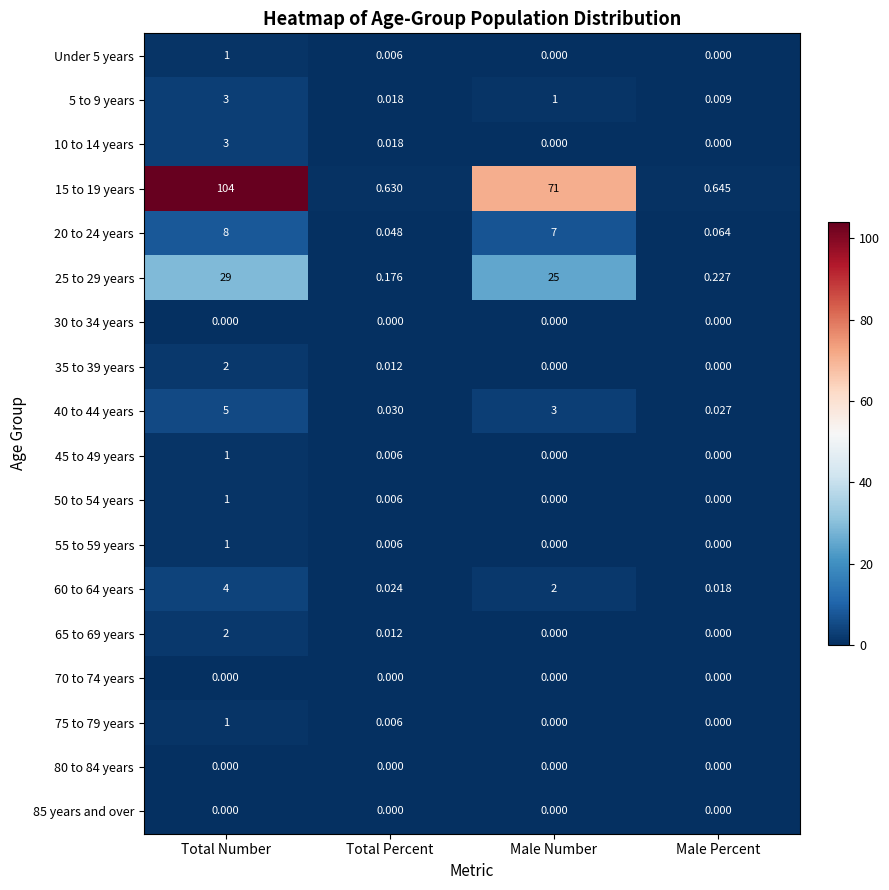

Is the value of Under 5 years at Total Percent greater than the value of 35 to 39 years at Total Number?

No